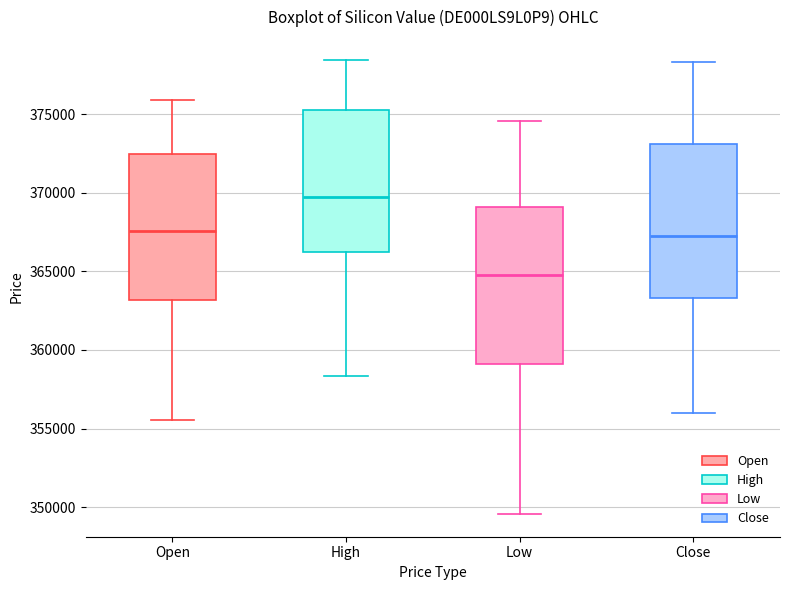

Where does the upper whisker of the box for High end on the y-axis? The values are not printed on the chart, so give them approximately, as read against the axis.

378500